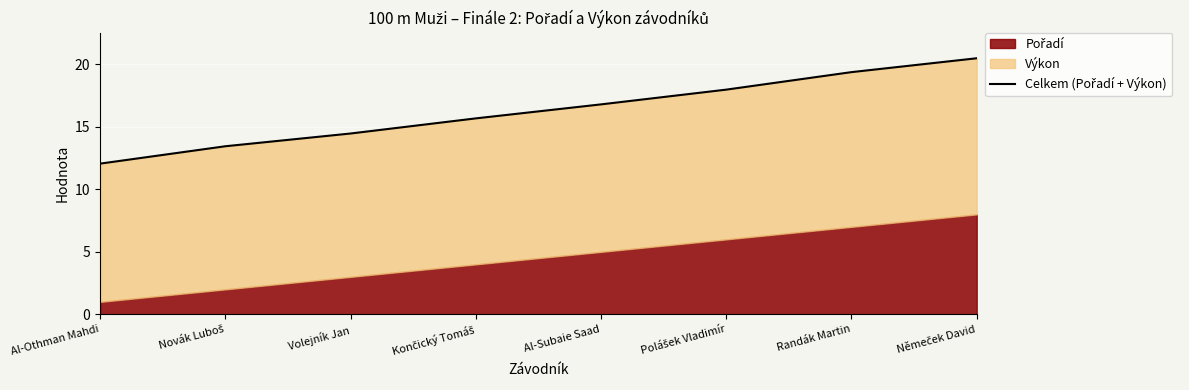

The value at Novák Luboš is 5.6. True or false?

False